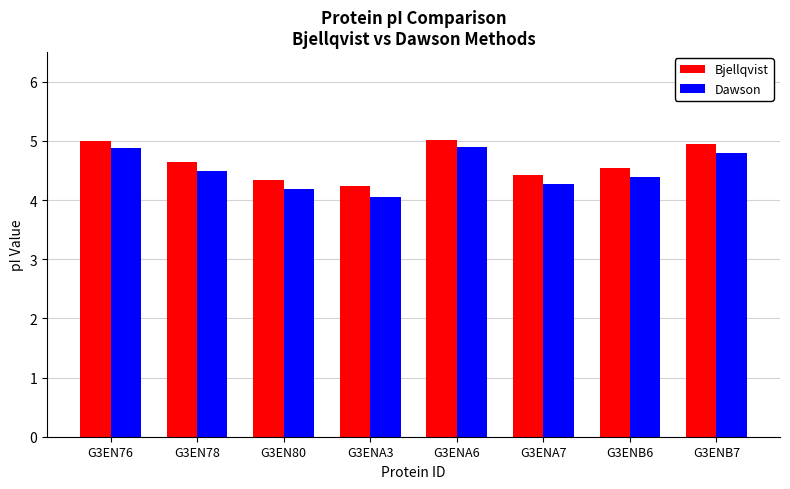

What is the average value of the Bjellqvist series?

4.6